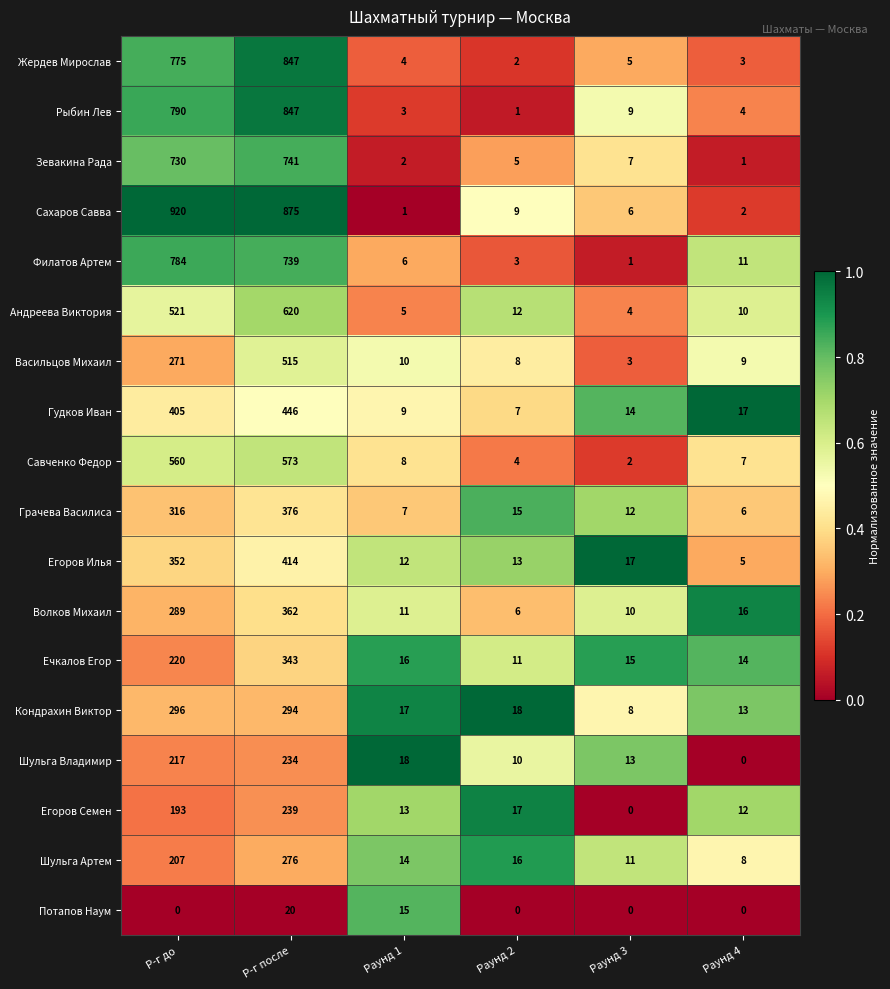

Is it true that Волков Михаил equals 27 at Раунд 4?

False